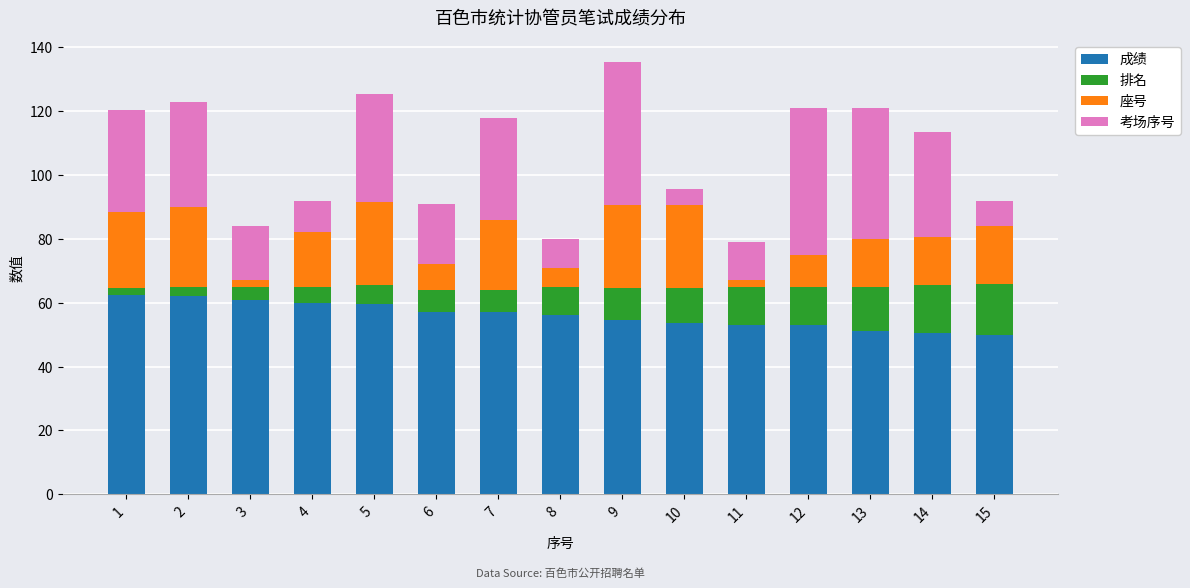

What is the maximum value for 成绩?

62.5